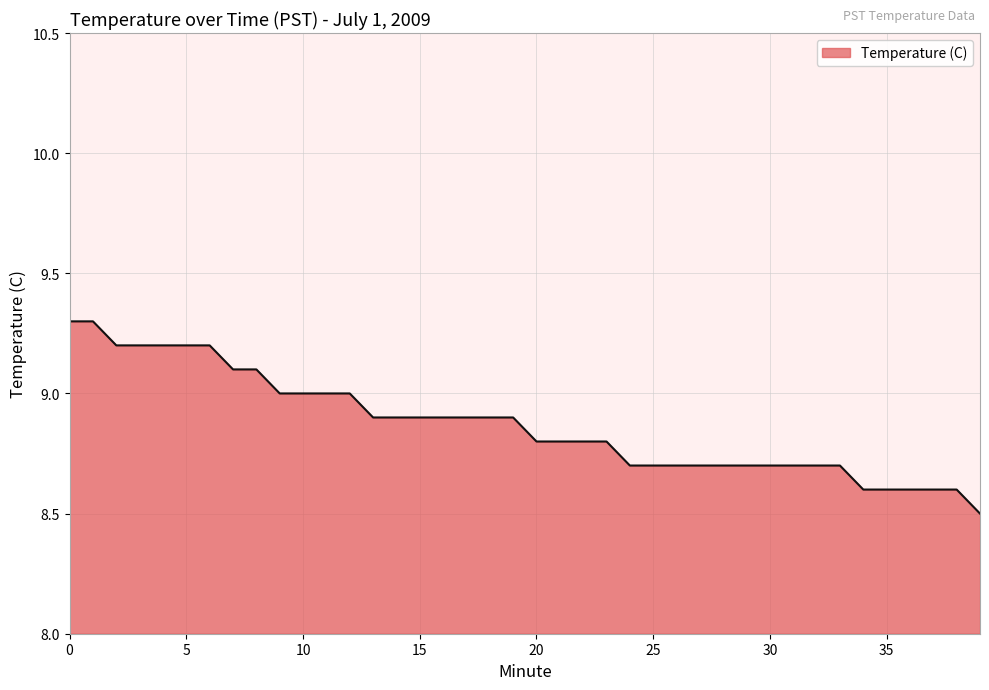

What is the smallest value displayed?

8.5